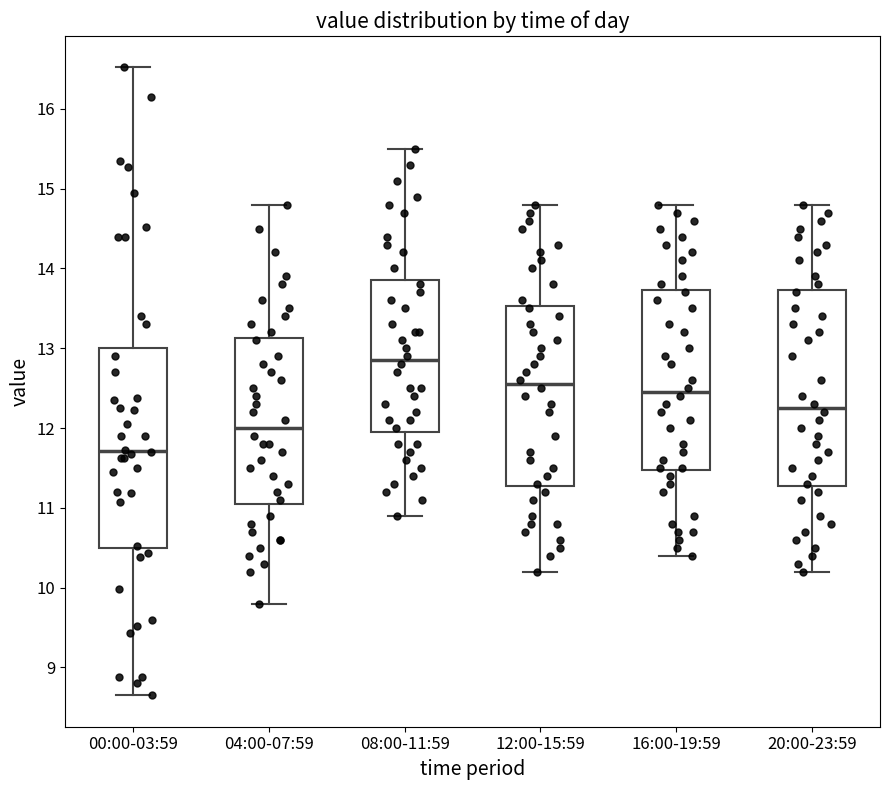

Where is the lower edge of the box for 08:00-11:59 on the y-axis? The values are not printed on the chart, so give them approximately, as read against the axis.

12.0